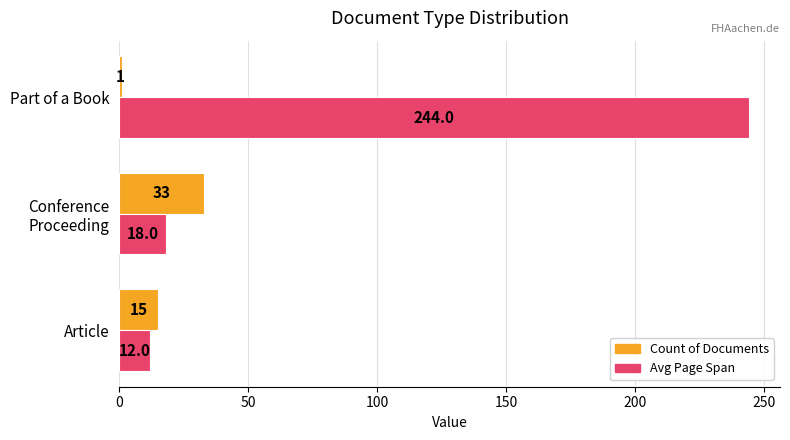

Which series has the widest spread of values?

Avg Page Span